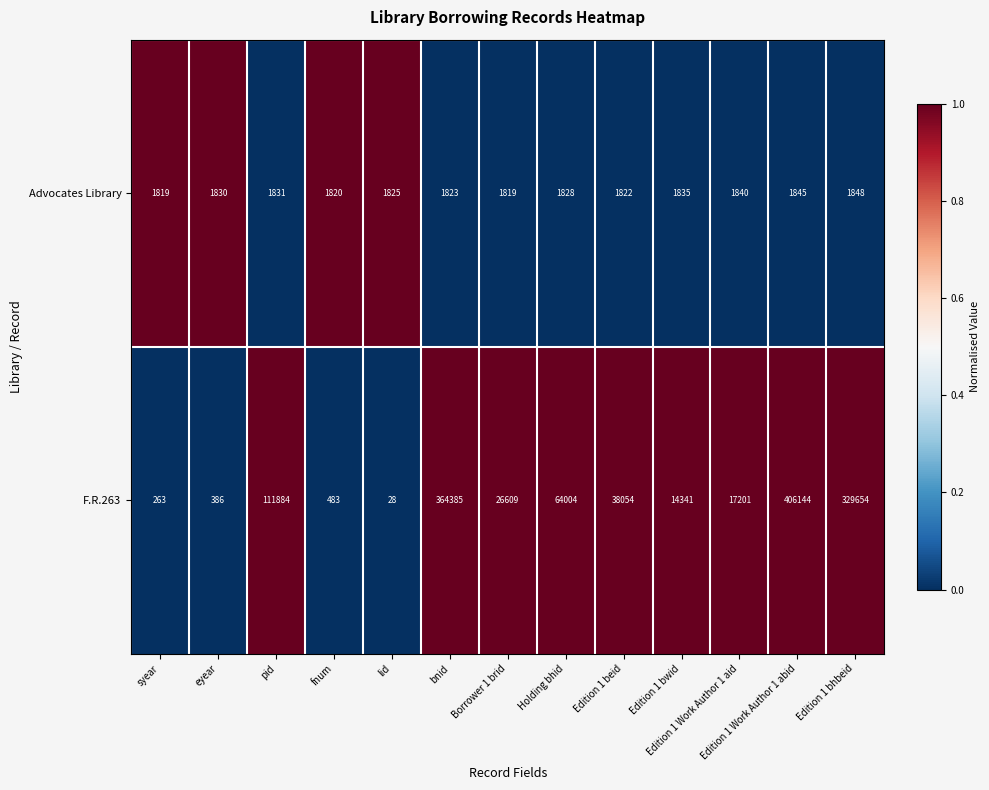

What is the smallest value displayed?

28